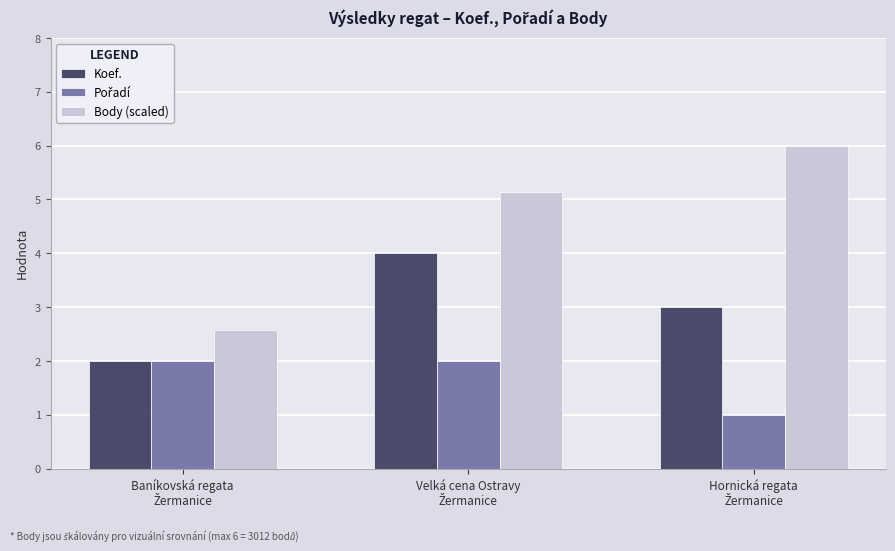

What is the smallest value displayed?

1.0